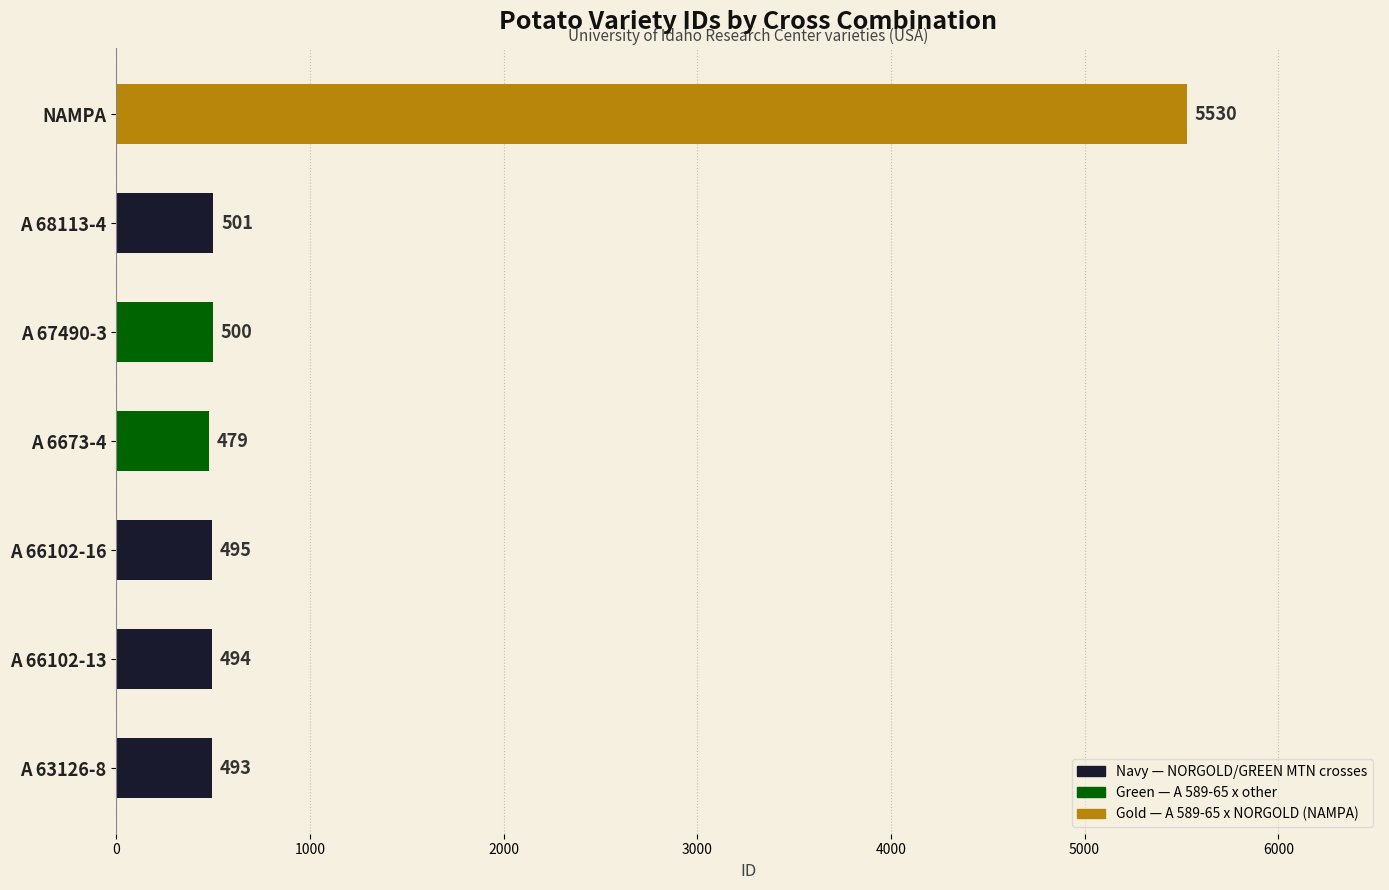

Reading top to bottom, transcribe all the data shown in this chart.

5530	501	500	479	495	494	493